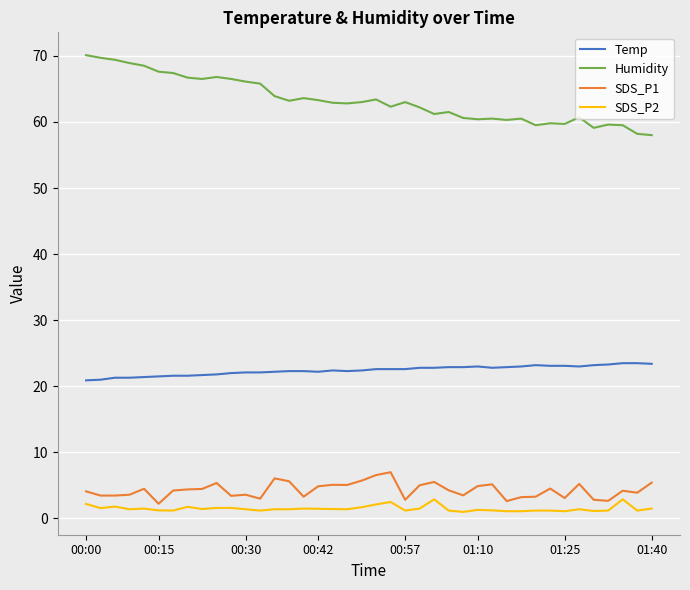

List the series in order of their peak value, highest first.

Humidity, Temp, SDS_P1, SDS_P2